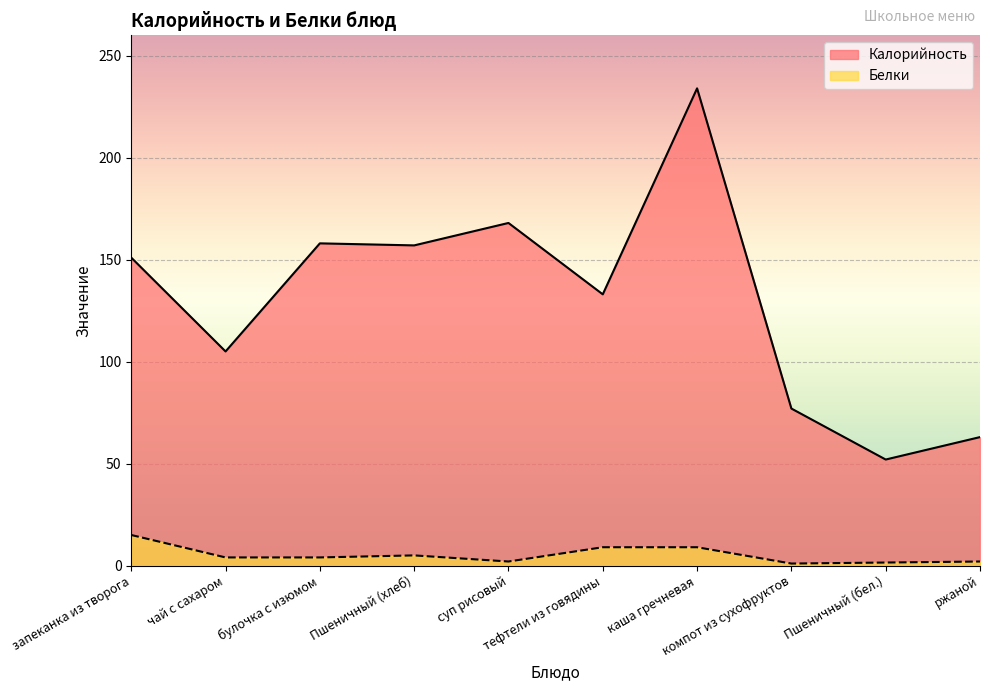

Which series changed the most between компот из сухофруктов and Пшеничный (бел.)?

Калорийность